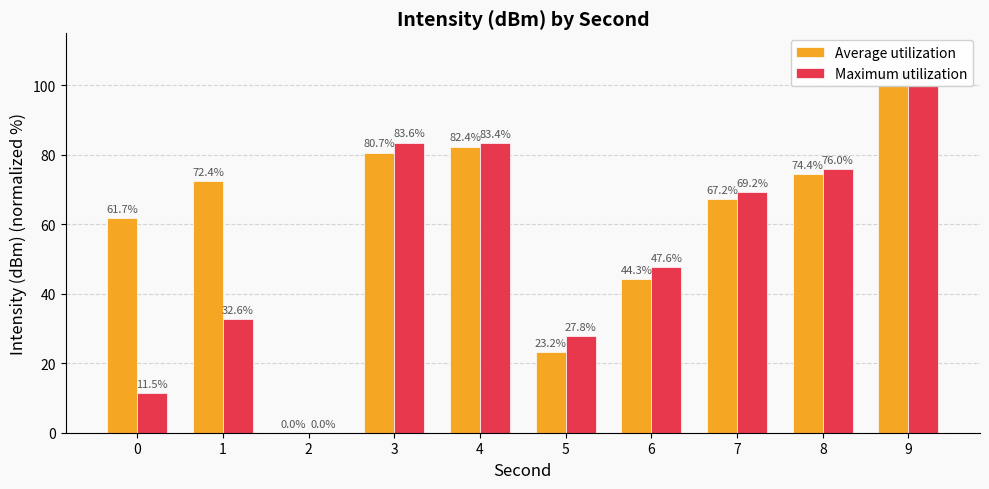

Rank the categories by Maximum utilization value from highest to lowest.

9, 3, 4, 8, 7, 6, 1, 5, 0, 2